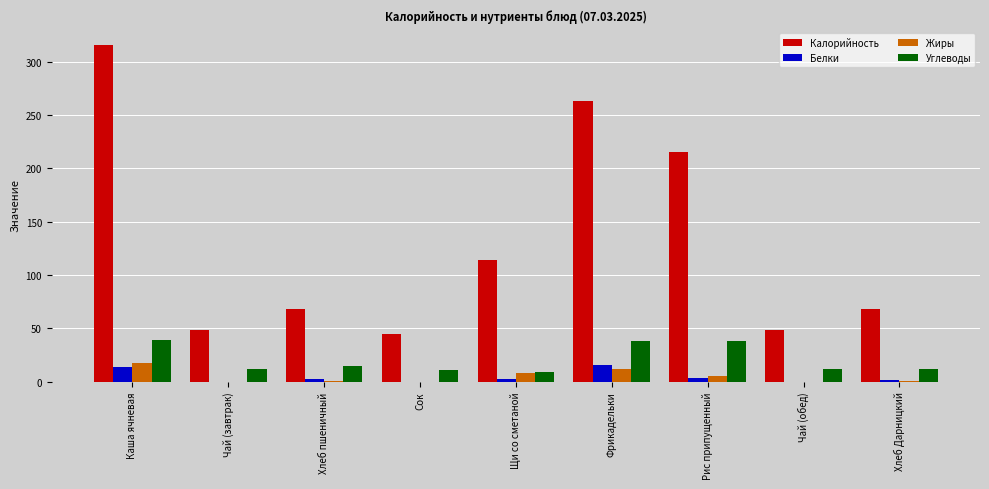

The Калорийность series shows 48.6 at Чай (обед). True or false?

True